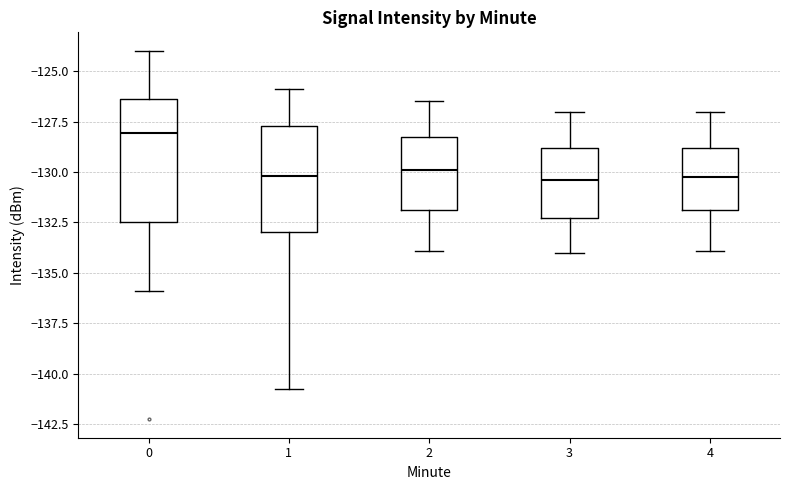

Which box's median line is the highest?

0